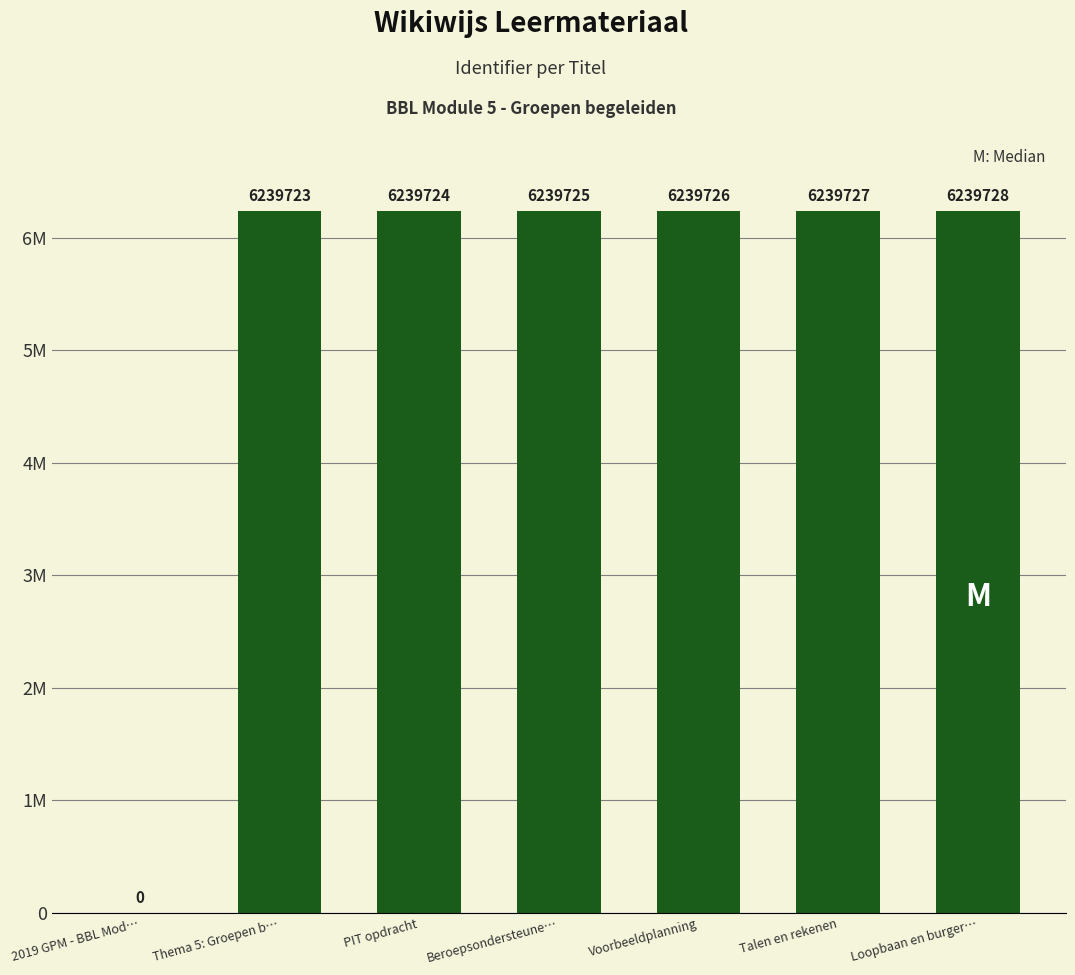

The chart shows a value of -2637947 at 2019 GPM - BBL Mod…. True or false?

False